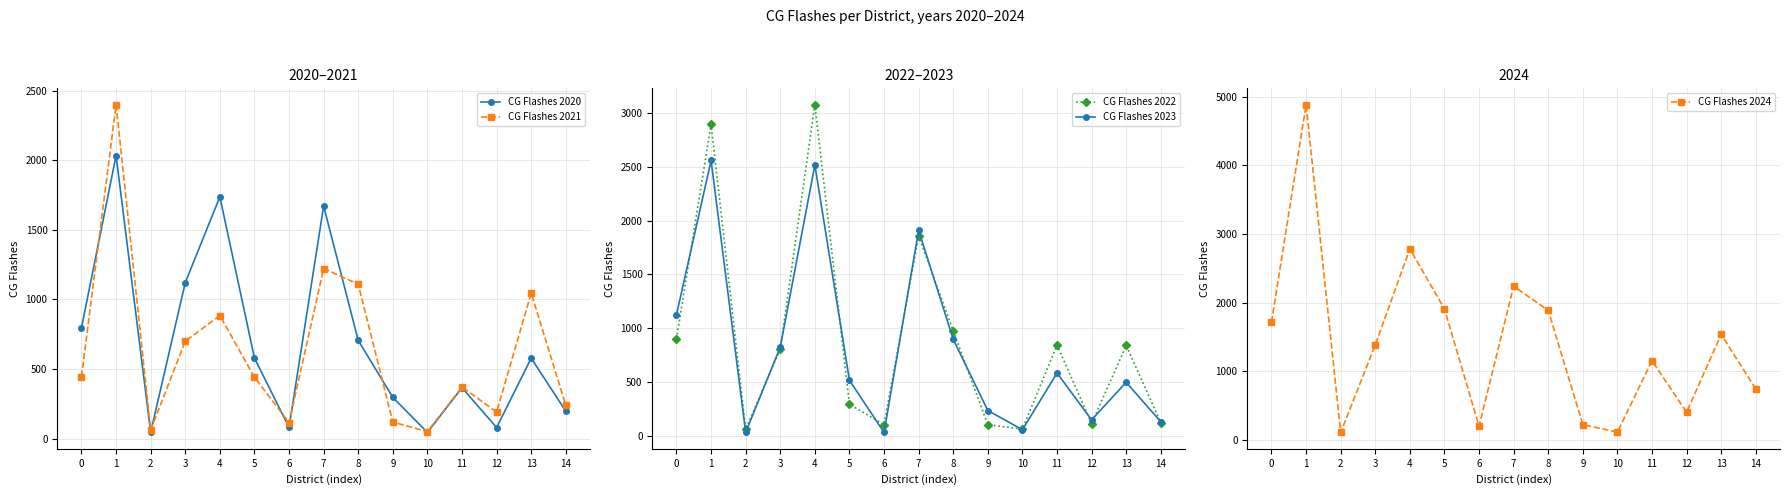

The value of CG Flashes 2020 at 14 is 306. True or false?

False